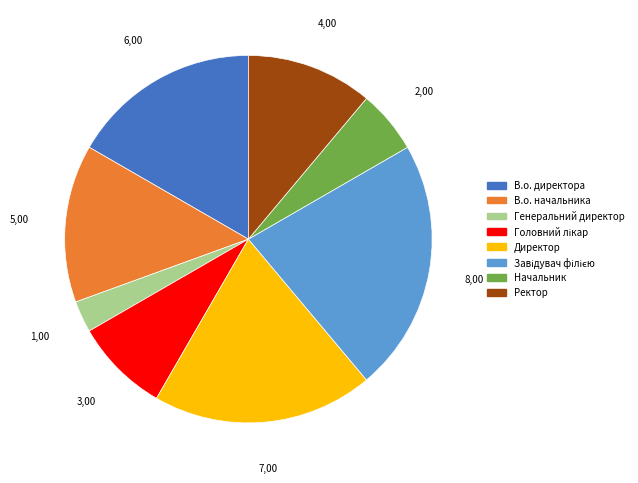

Which has a higher value, В.о. директора or Генеральний директор?

В.о. директора